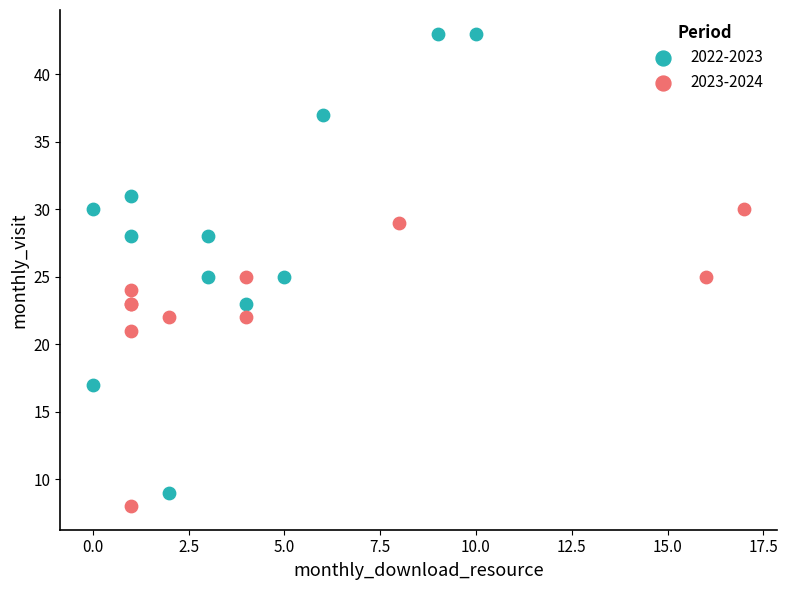

Which series reaches the maximum Y coordinate?

2022-2023